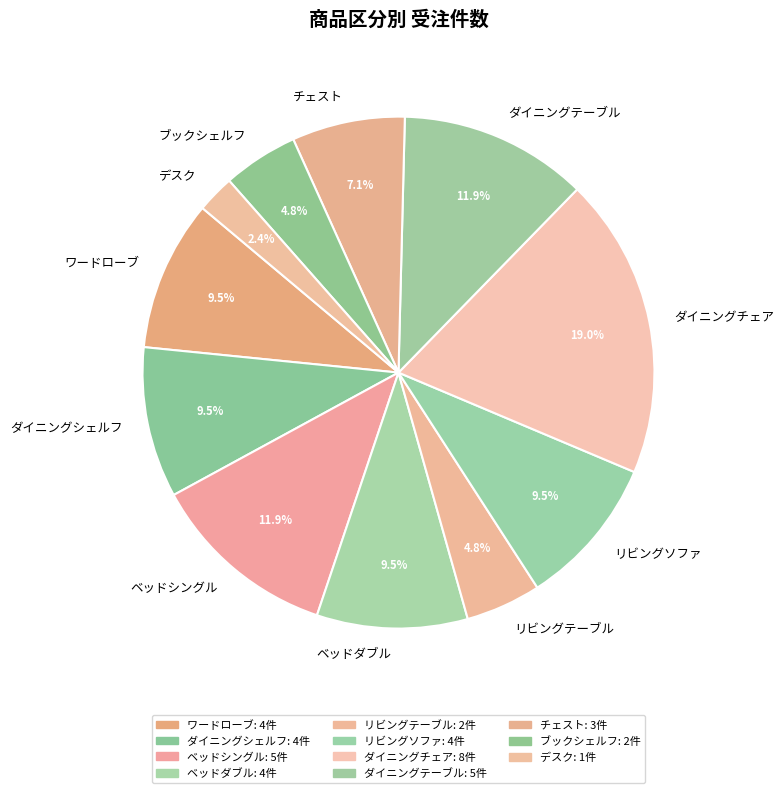

What percentage is NOT represented by ベッドシングル?

88.1%